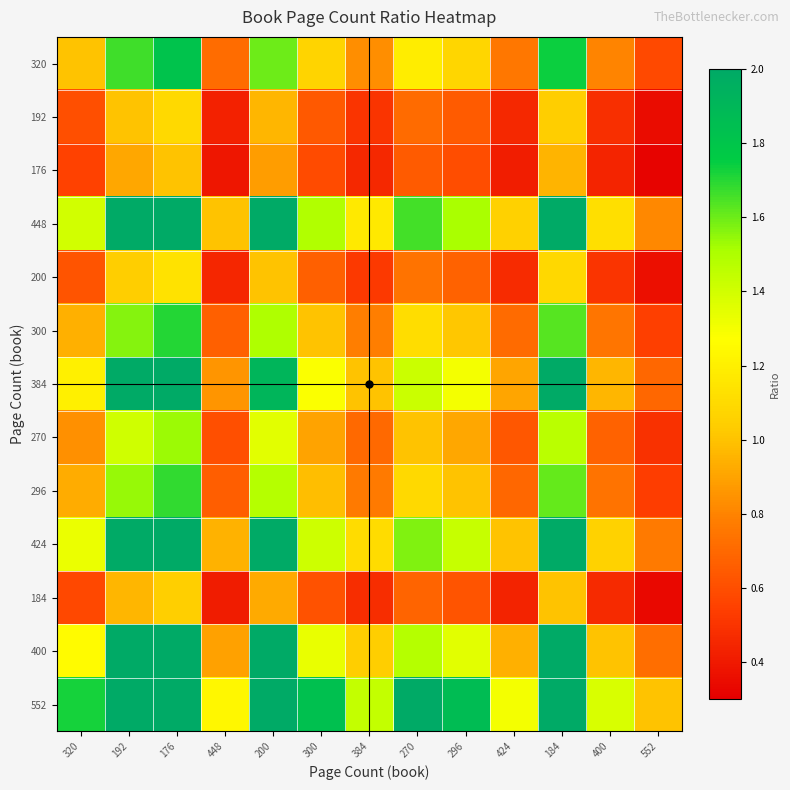

Reading left to right, list all the values displayed in this chart.

320: 320=1.0	192=1.7	176=1.8	448=0.7	200=1.6	300=1.1	384=0.8	270=1.2	296=1.1	424=0.8	184=1.7	400=0.8	552=0.6
192: 320=0.6	192=1.0	176=1.1	448=0.4	200=1.0	300=0.6	384=0.5	270=0.7	296=0.6	424=0.5	184=1.0	400=0.5	552=0.3
176: 320=0.6	192=0.9	176=1.0	448=0.4	200=0.9	300=0.6	384=0.5	270=0.7	296=0.6	424=0.4	184=1.0	400=0.4	552=0.3
448: 320=1.4	192=2.3	176=2.5	448=1.0	200=2.2	300=1.5	384=1.2	270=1.7	296=1.5	424=1.1	184=2.4	400=1.1	552=0.8
200: 320=0.6	192=1.0	176=1.1	448=0.4	200=1.0	300=0.7	384=0.5	270=0.7	296=0.7	424=0.5	184=1.1	400=0.5	552=0.4
300: 320=0.9	192=1.6	176=1.7	448=0.7	200=1.5	300=1.0	384=0.8	270=1.1	296=1.0	424=0.7	184=1.6	400=0.8	552=0.5
384: 320=1.2	192=2.0	176=2.2	448=0.9	200=1.9	300=1.3	384=1.0	270=1.4	296=1.3	424=0.9	184=2.1	400=1.0	552=0.7
270: 320=0.8	192=1.4	176=1.5	448=0.6	200=1.4	300=0.9	384=0.7	270=1.0	296=0.9	424=0.6	184=1.5	400=0.7	552=0.5
296: 320=0.9	192=1.5	176=1.7	448=0.7	200=1.5	300=1.0	384=0.8	270=1.1	296=1.0	424=0.7	184=1.6	400=0.7	552=0.5
424: 320=1.3	192=2.2	176=2.4	448=0.9	200=2.1	300=1.4	384=1.1	270=1.6	296=1.4	424=1.0	184=2.3	400=1.1	552=0.8
184: 320=0.6	192=1.0	176=1.0	448=0.4	200=0.9	300=0.6	384=0.5	270=0.7	296=0.6	424=0.4	184=1.0	400=0.5	552=0.3
400: 320=1.2	192=2.1	176=2.3	448=0.9	200=2.0	300=1.3	384=1.0	270=1.5	296=1.4	424=0.9	184=2.2	400=1.0	552=0.7
552: 320=1.7	192=2.9	176=3.1	448=1.2	200=2.8	300=1.8	384=1.4	270=2.0	296=1.9	424=1.3	184=3.0	400=1.4	552=1.0